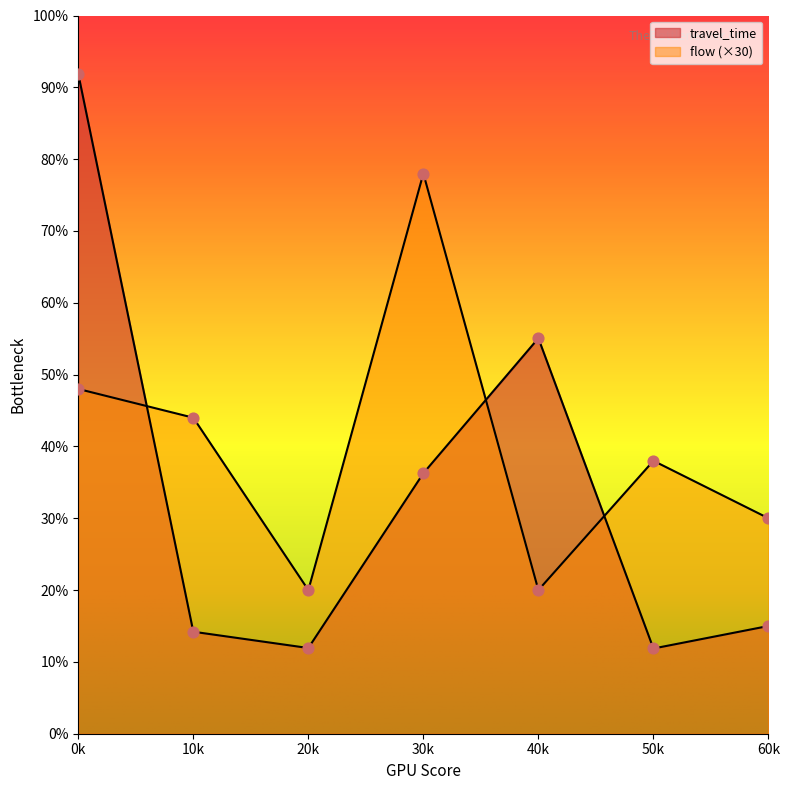

What is the total value across all series at 40k?

1126